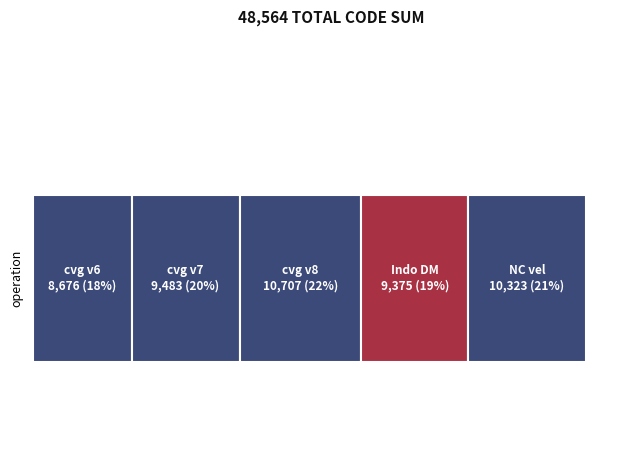

The value at Indonesian Deformation Model 2020 is 4032. True or false?

False